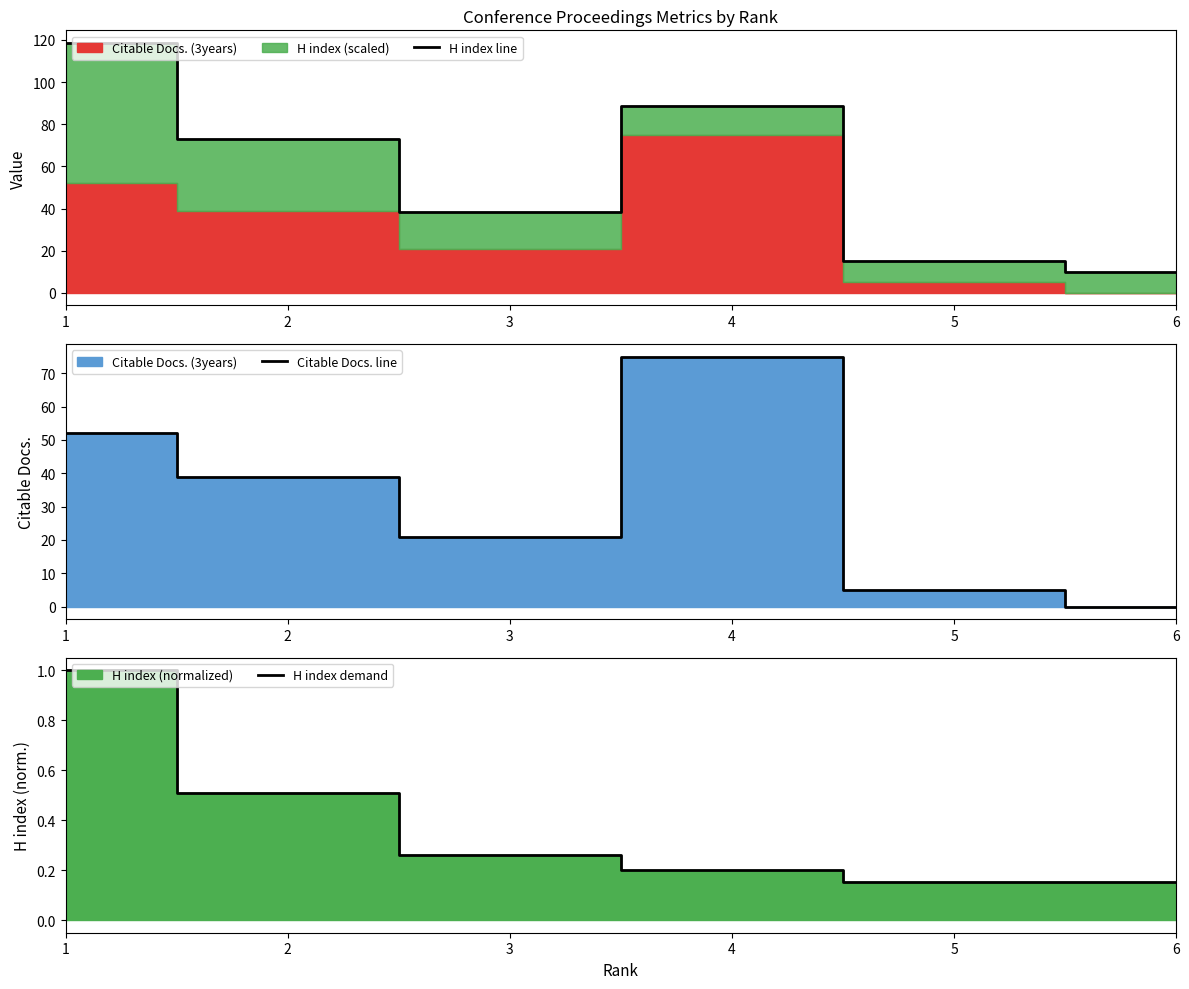

List the series in order of their peak value, lowest first.

H index demand, Citable Docs. line, H index line